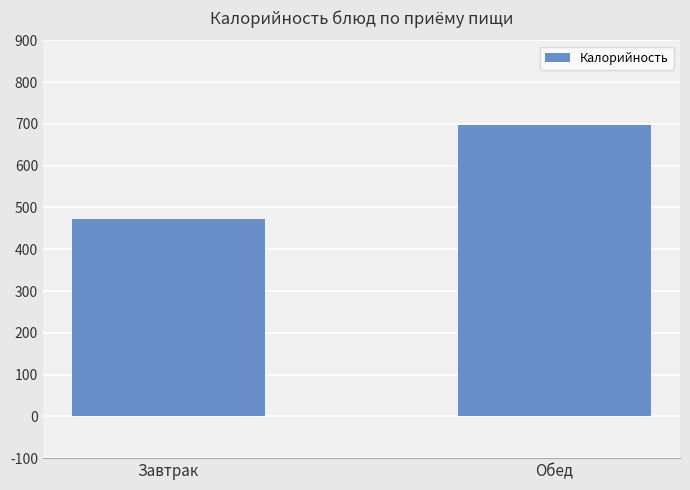

Approximately how many times larger is the value at Завтрак compared to Обед?

0.7